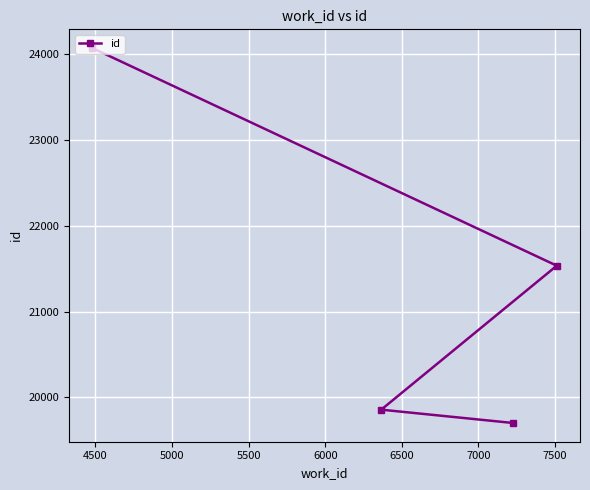

Reading left to right, what are all the values shown in this chart?

24070	19858	19703	21535